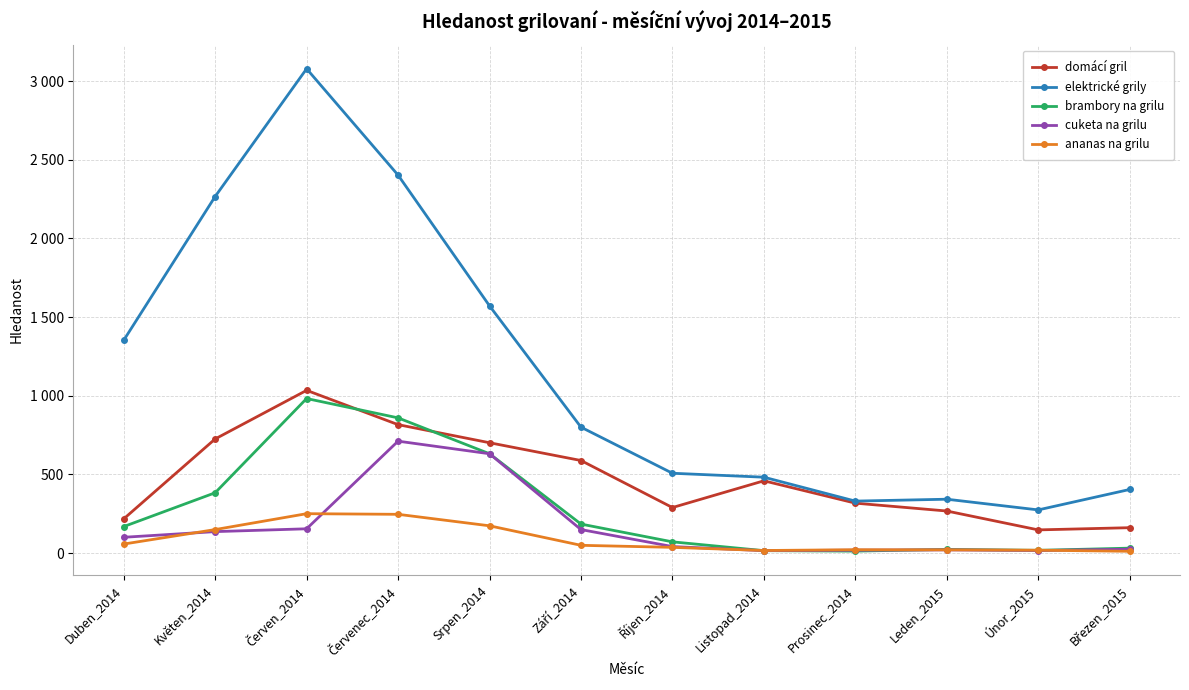

Does the chart have visible grid lines?

Yes